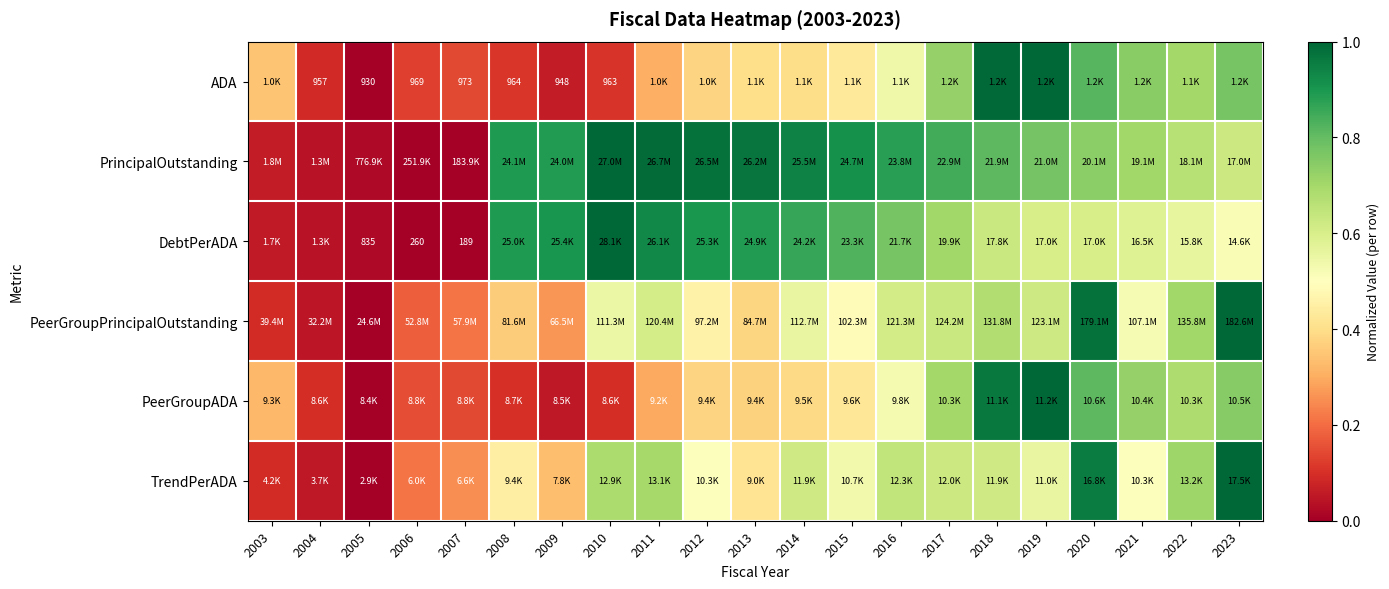

What is the difference between the highest and lowest values at 2006?

0.2